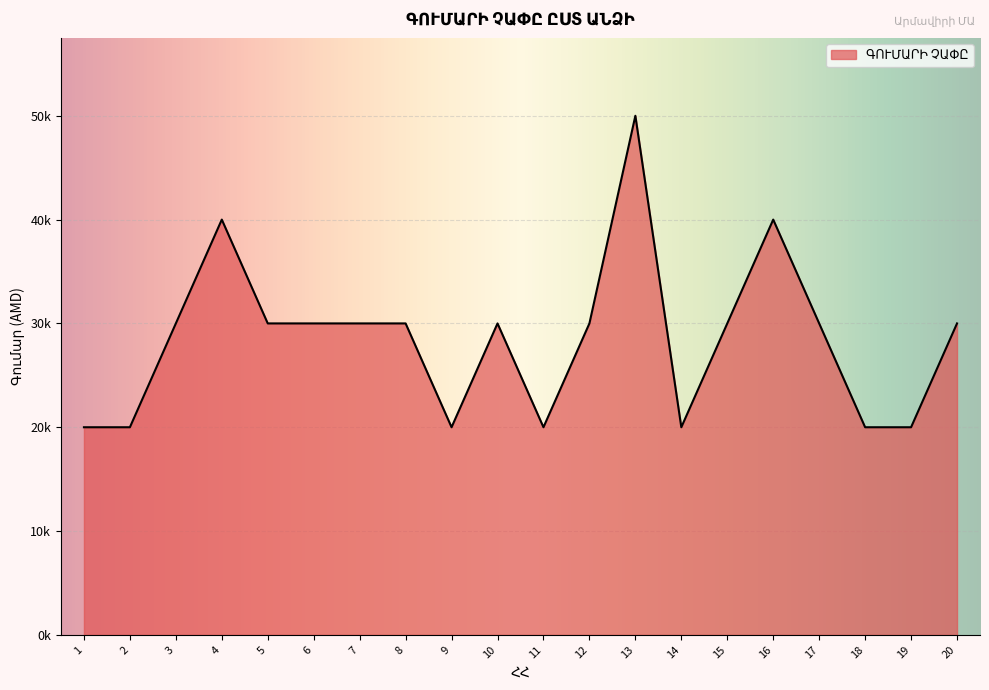

How many values are between 20000 and 30000?

17